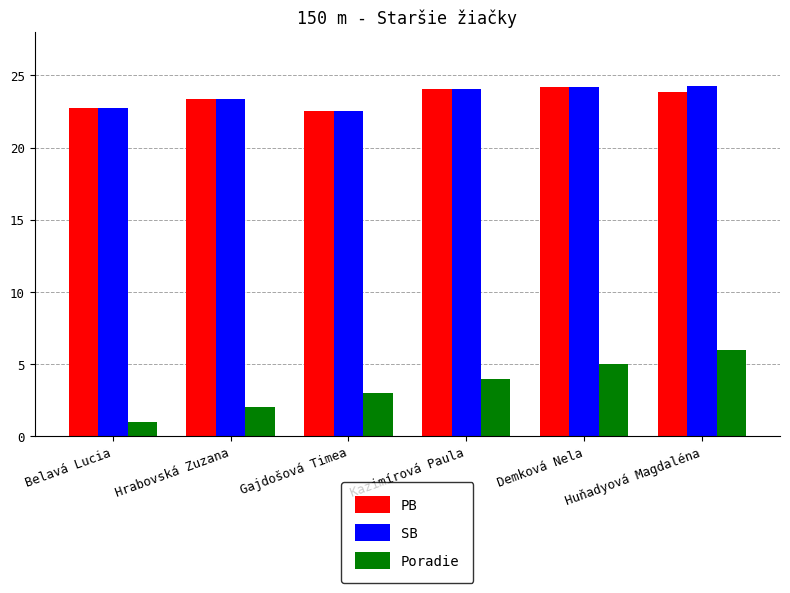

Which series changed the most between Kazimírová Paula and Huňadyová Magdaléna?

Poradie